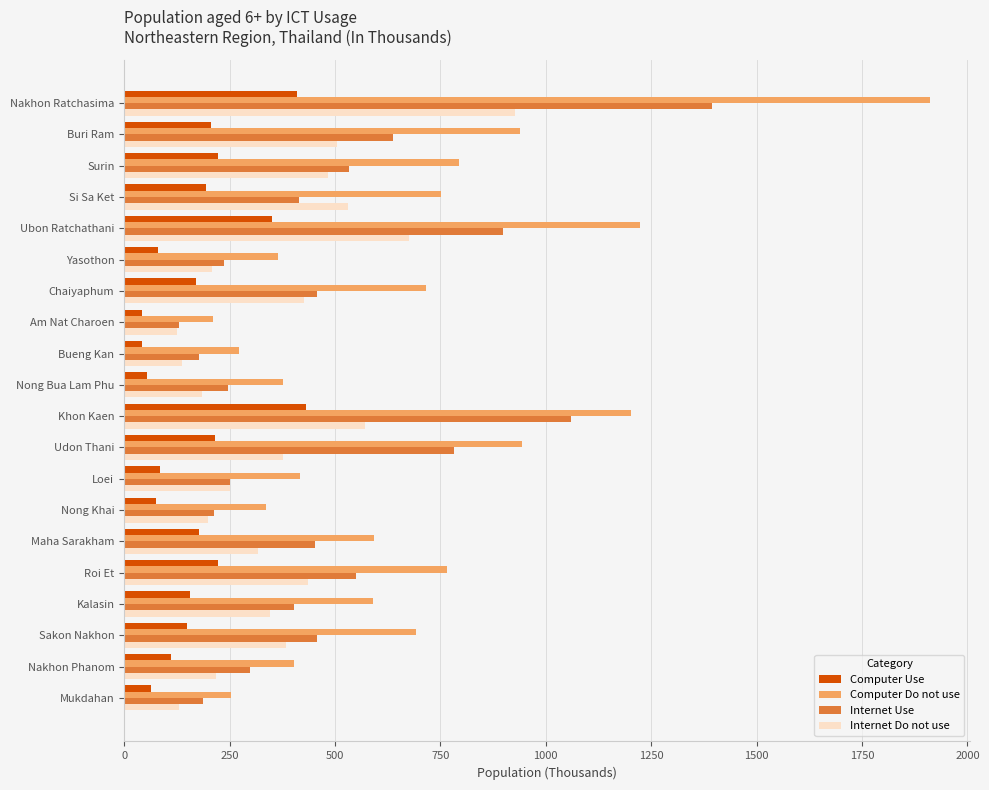

List the series in order of their peak value, lowest first.

Computer Use, Internet Do not use, Internet Use, Computer Do not use